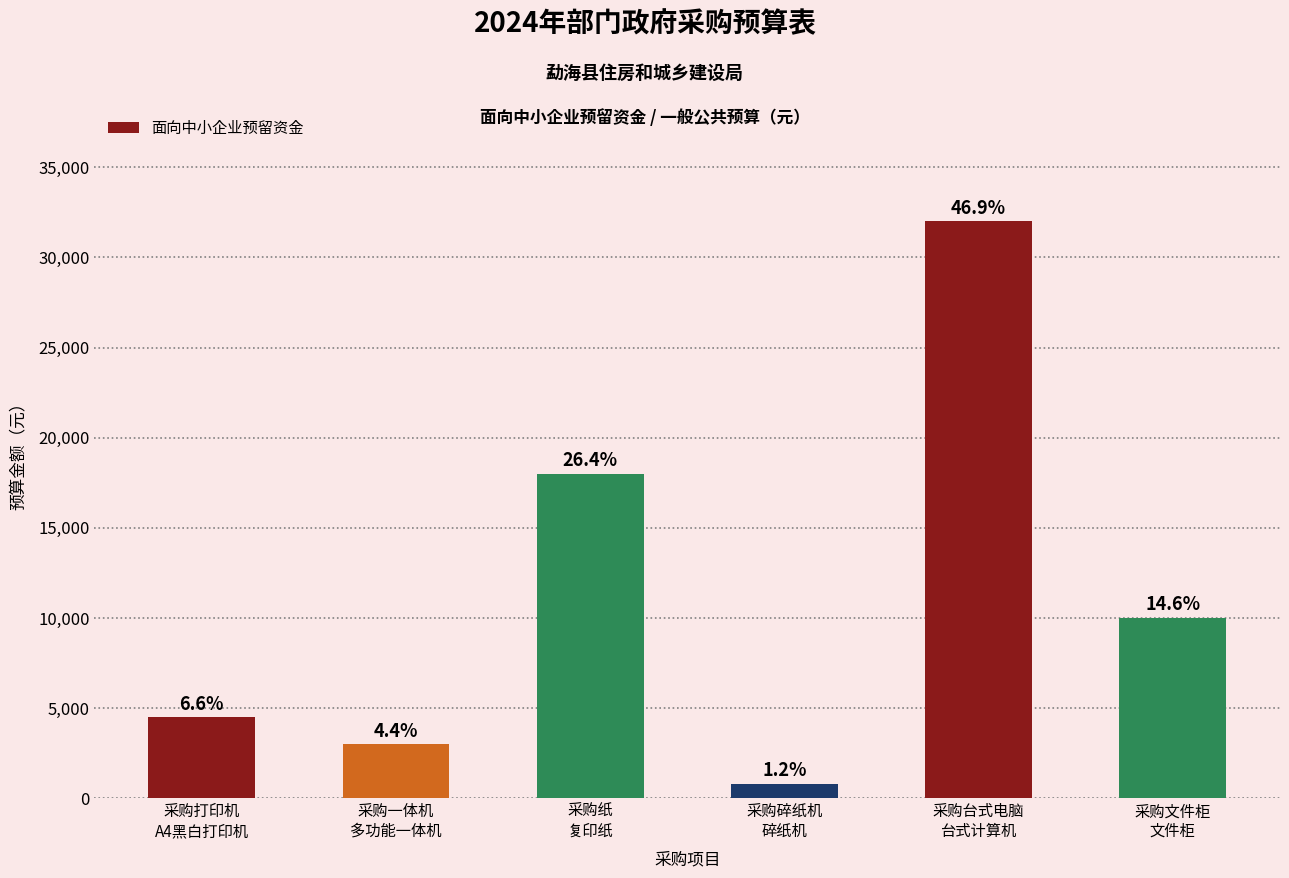

How many bars are there in total?

6